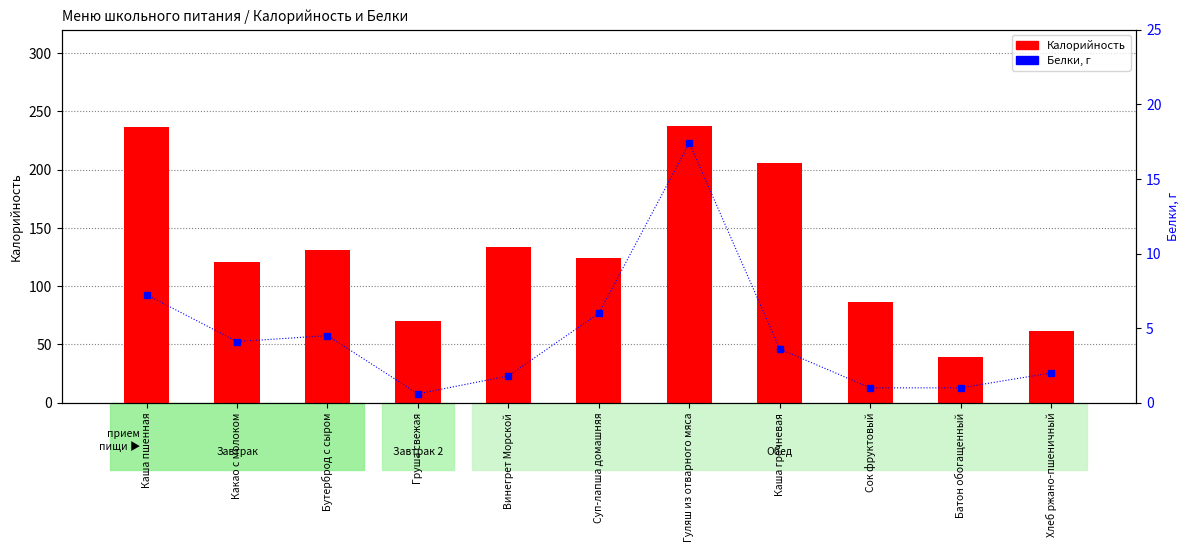

Read the Калорийность value at Каша пшенная.

236.7